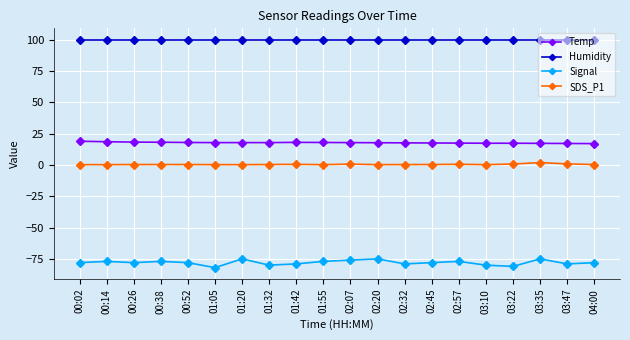

Is it true that Signal equals -138.6 at 04:00?

False